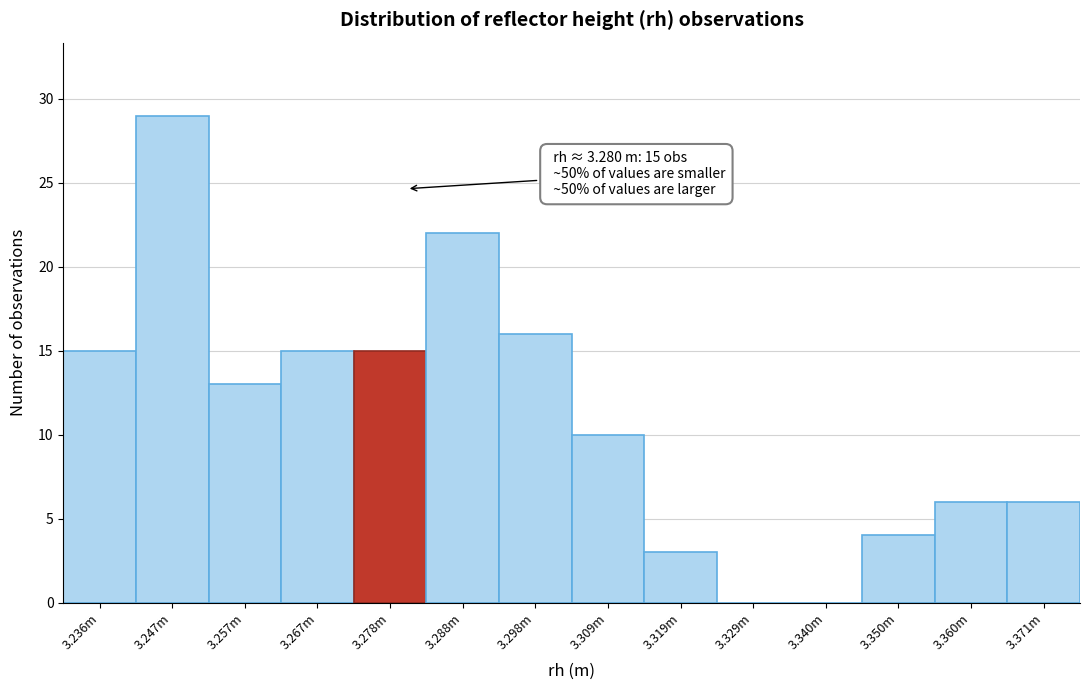

Reading right to left, extract all data points from this chart.

3.371m=6	3.360m=6	3.350m=4	3.340m=0	3.329m=0	3.319m=3	3.309m=10	3.298m=16	3.288m=22	3.278m=15	3.267m=15	3.257m=13	3.247m=29	3.236m=15